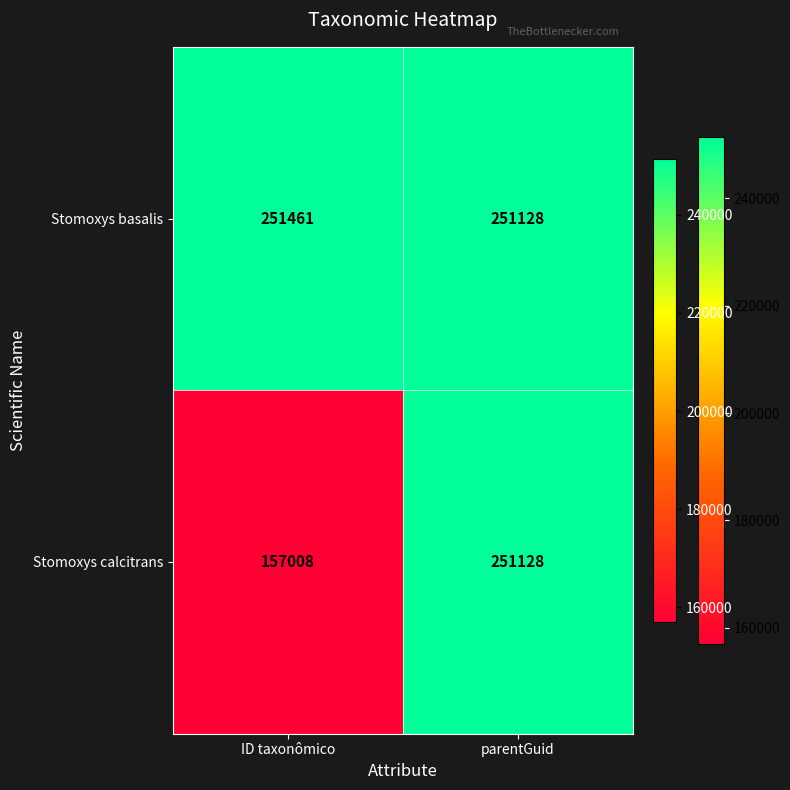

What is the minimum value shown in the chart?

157008